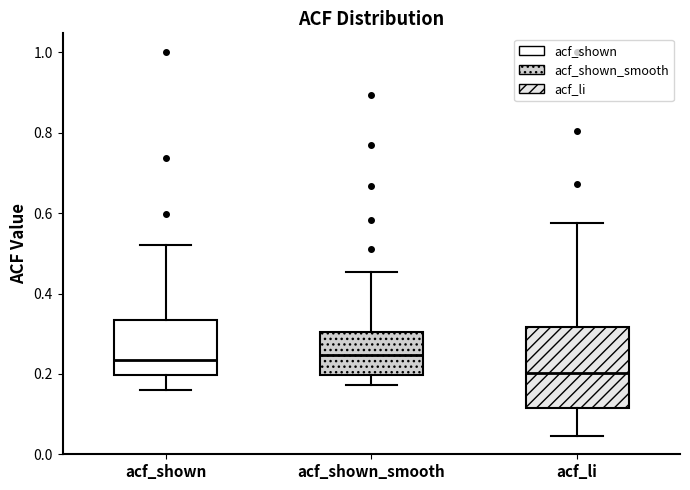

Reading left to right, transcribe this box plot: for each box, give where its median line is, the range the box spans, and where its two whiskers end, as read against the y-axis. The values are not printed on the chart, so give them approximately, as read against the axis.

acf_shown: median 0.24, box 0.20 to 0.34, whiskers 0.16 to 0.52
acf_shown_smooth: median 0.24, box 0.20 to 0.30, whiskers 0.18 to 0.46
acf_li: median 0.20, box 0.12 to 0.32, whiskers 0.04 to 0.58